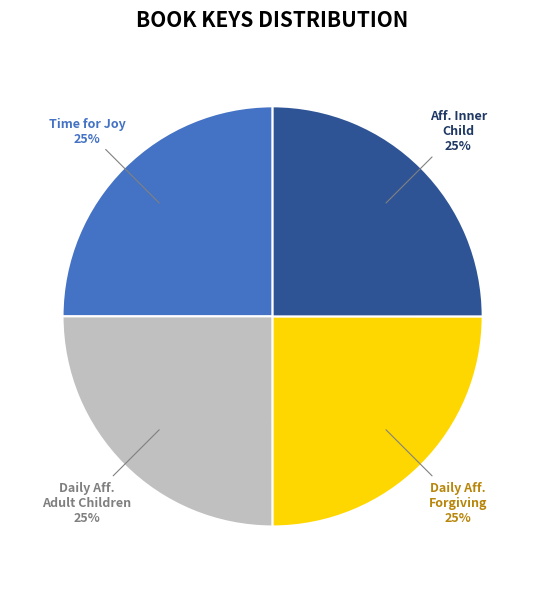

How many slices are in this pie chart?

4